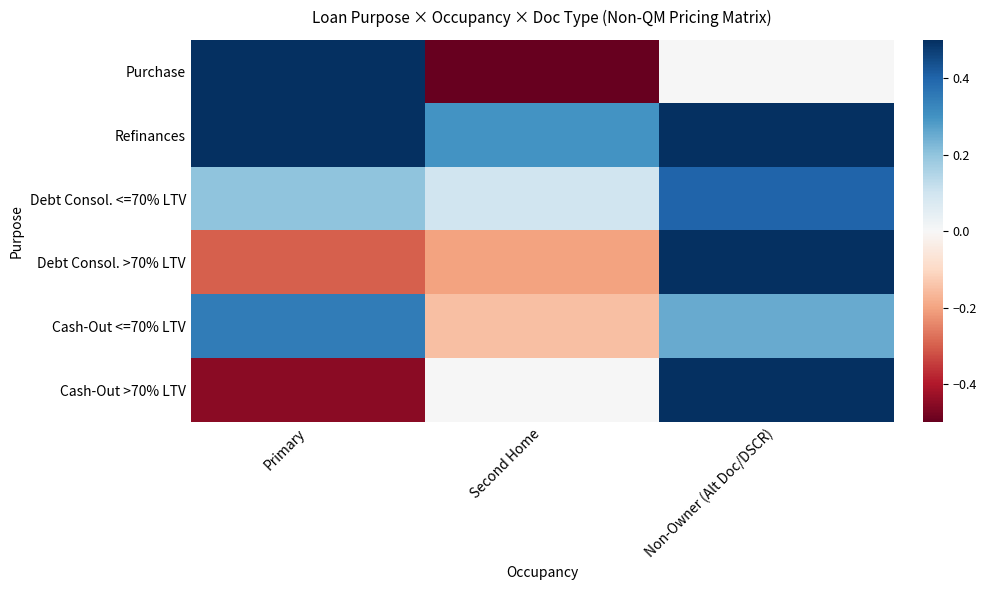

What is the spread (max minus min) of values at Non-Owner (Alt Doc/DSCR)?

0.8